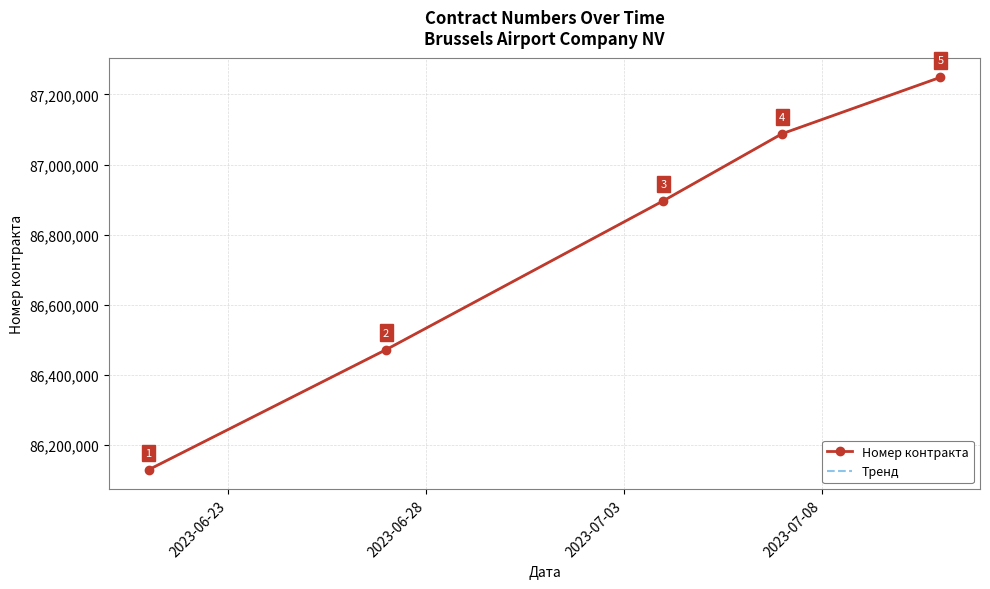

What is the label of the 2nd point from the left?

2023-06-28